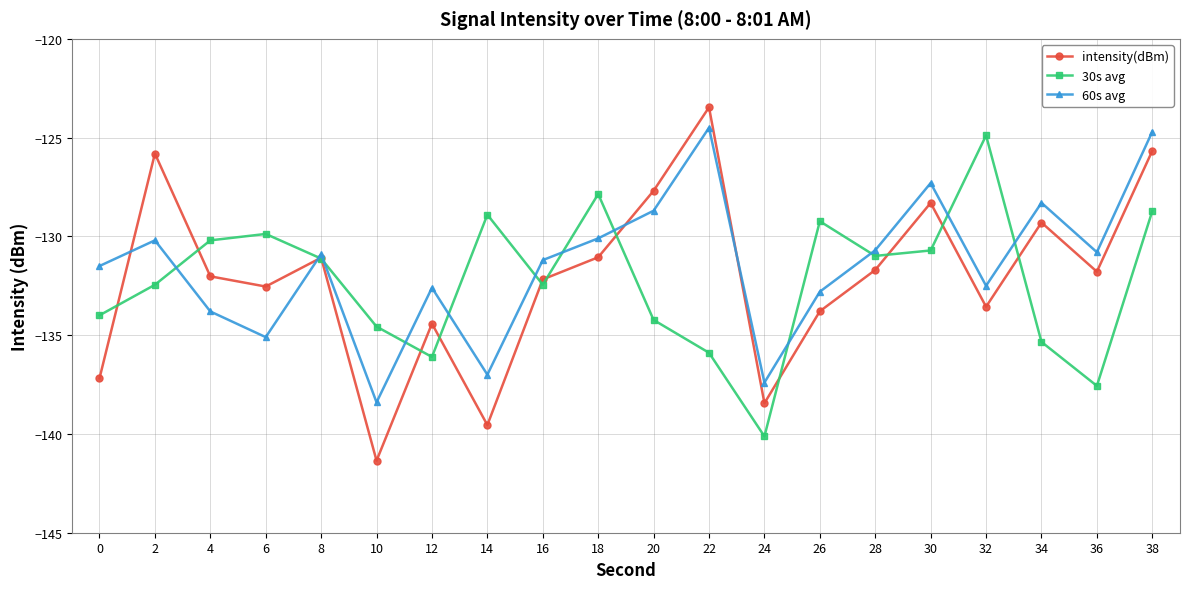

At which label does intensity(dBm) reach its minimum?

10